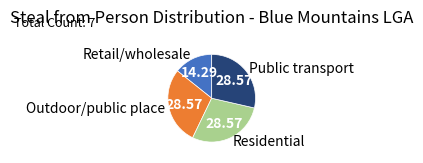

Combined, do Public transport and Outdoor/public place account for over 50%?

Yes